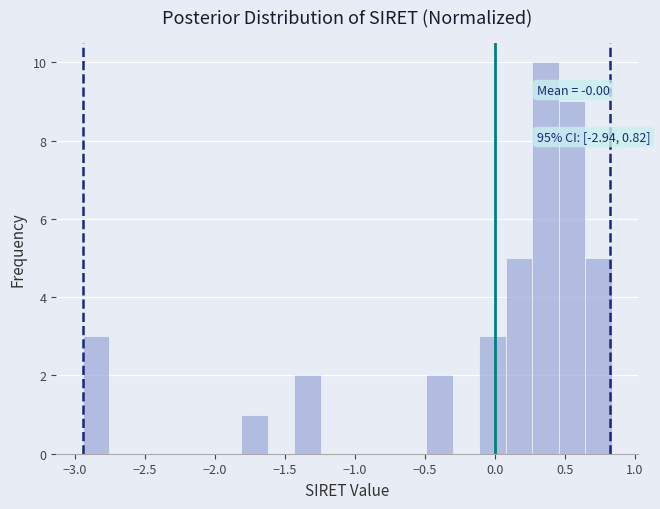

Read against the x-axis, roughly where is the centre of the tallest bar?

0.35